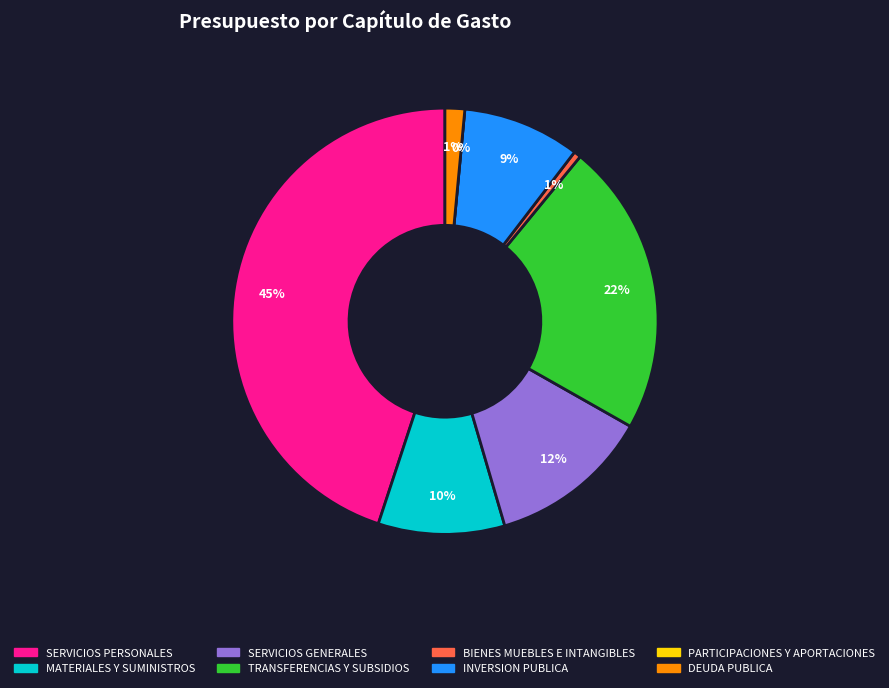

What is the ratio of the value at DEUDA PUBLICA to the value at BIENES MUEBLES E INTANGIBLES?

2.8